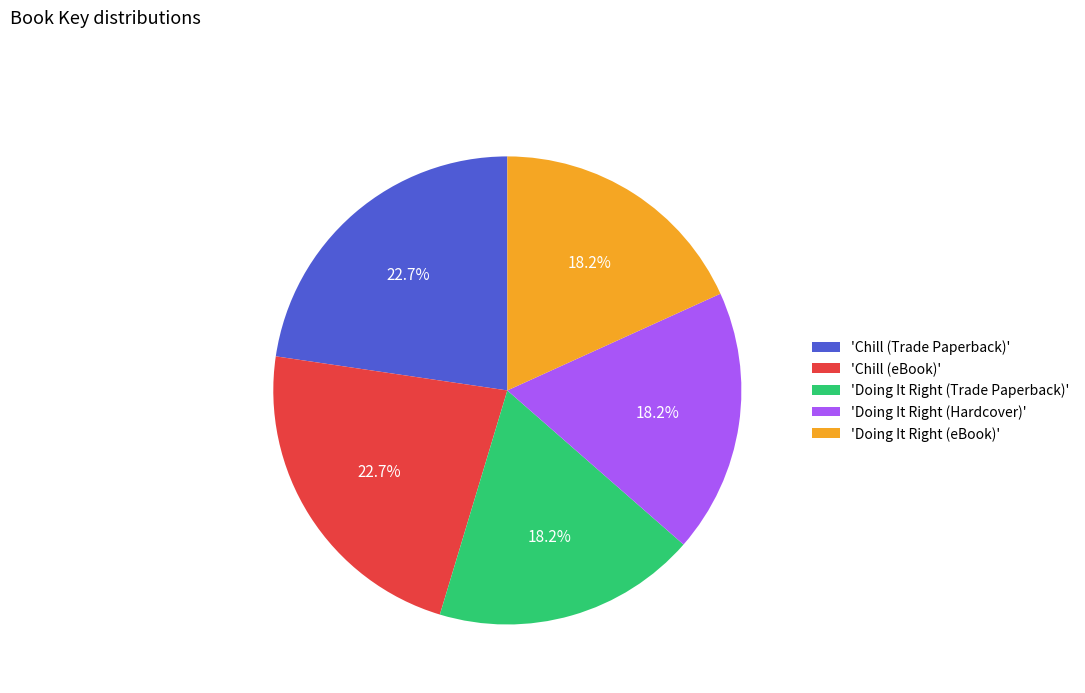

Does 'Chill (Trade Paperback)' represent more than half of the total?

No